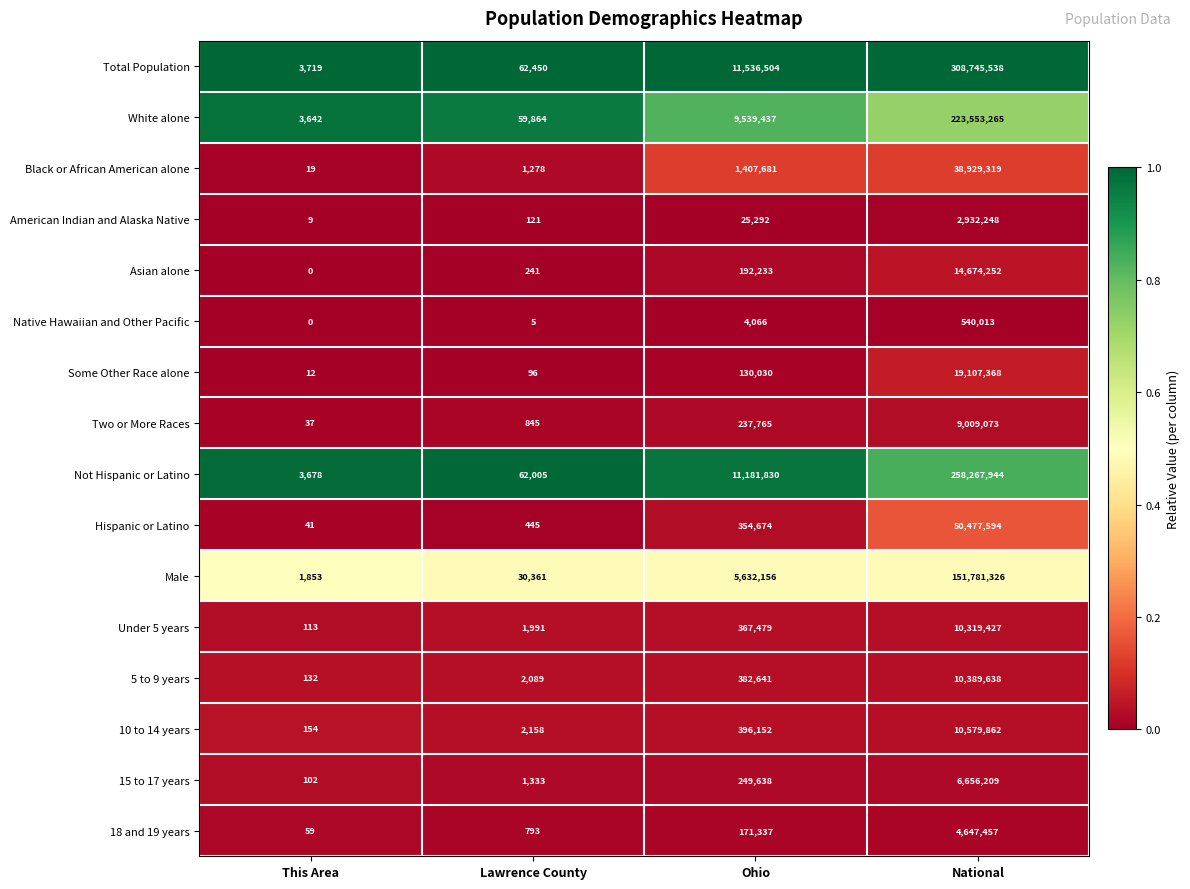

At which label is 18 and 19 years closest to 2323758?

Ohio